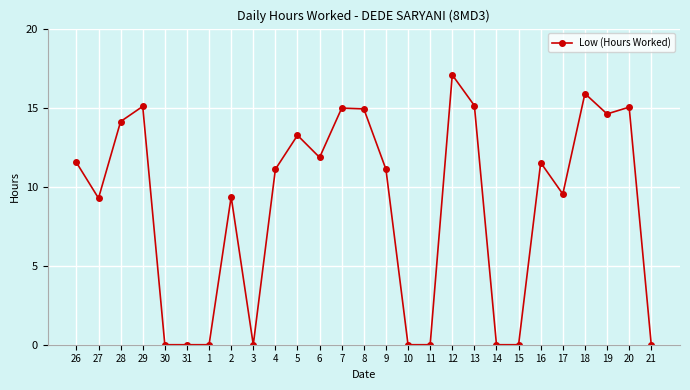

Which category has the highest value across all series?

12